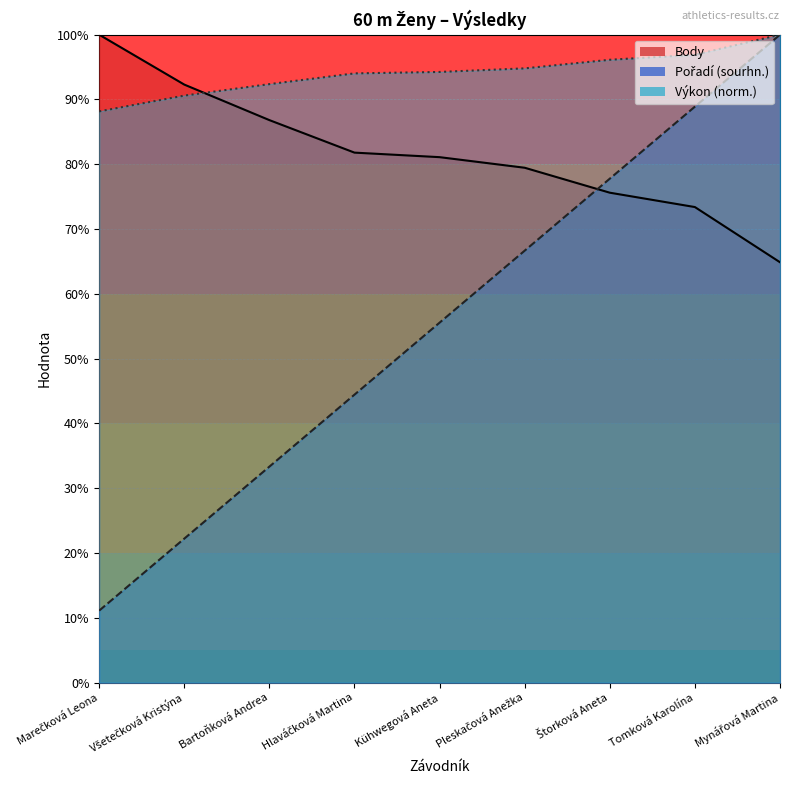

Which has a higher value, Pleskačová Anežka or Všetečková Kristýna?

Všetečková Kristýna